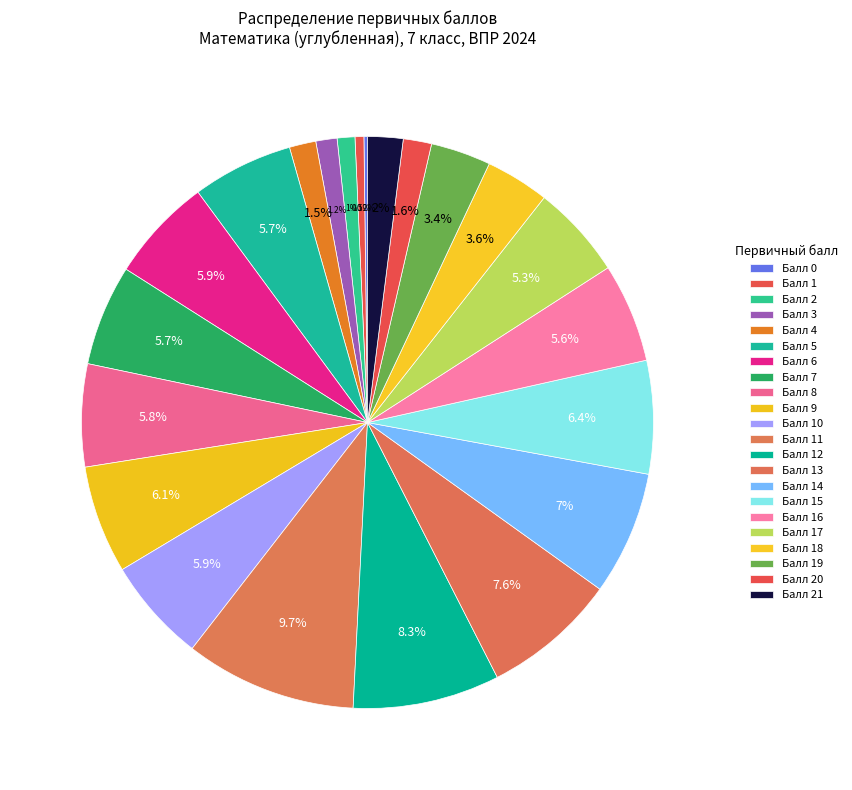

How many segments does this pie chart have?

22